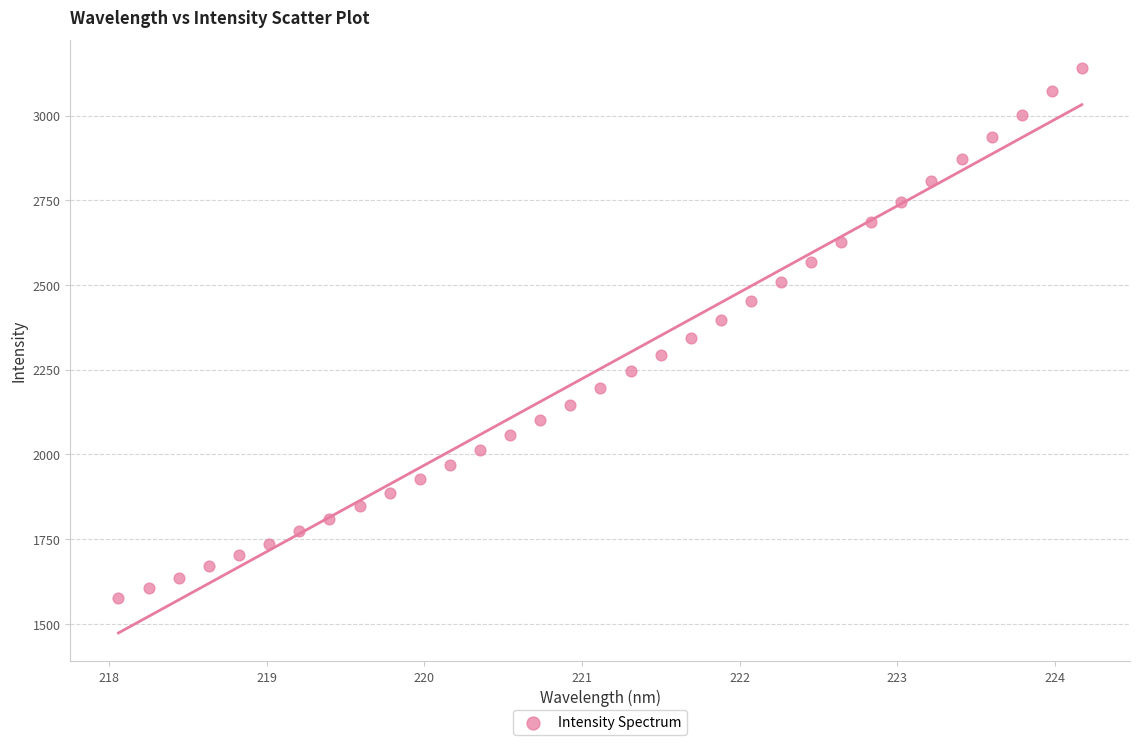

What is the range of Y values (max minus min)?

1563.6